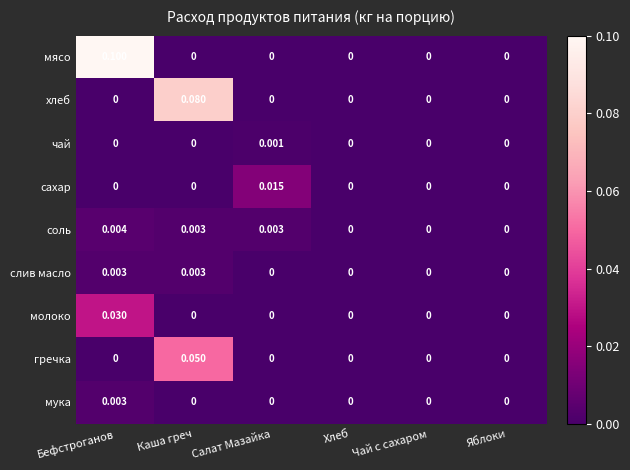

Which series has the largest total across all categories?

мясо